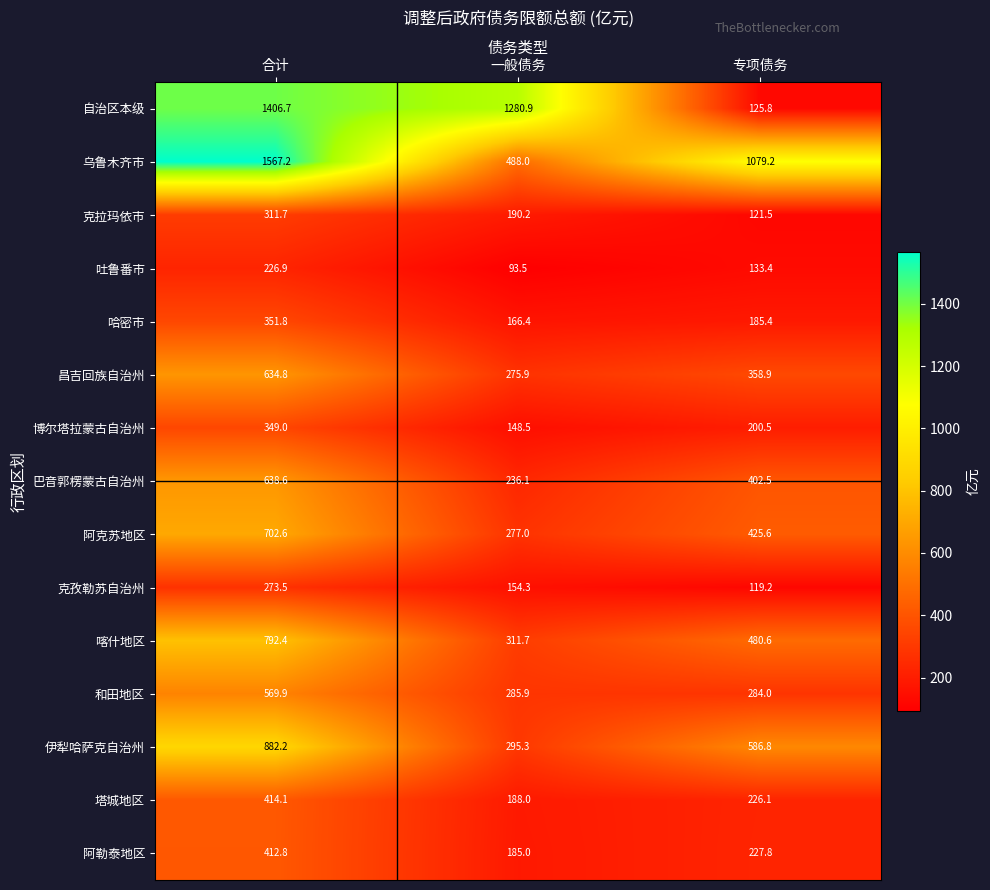

Which series changed the most between 一般债务 and 专项债务?

自治区本级